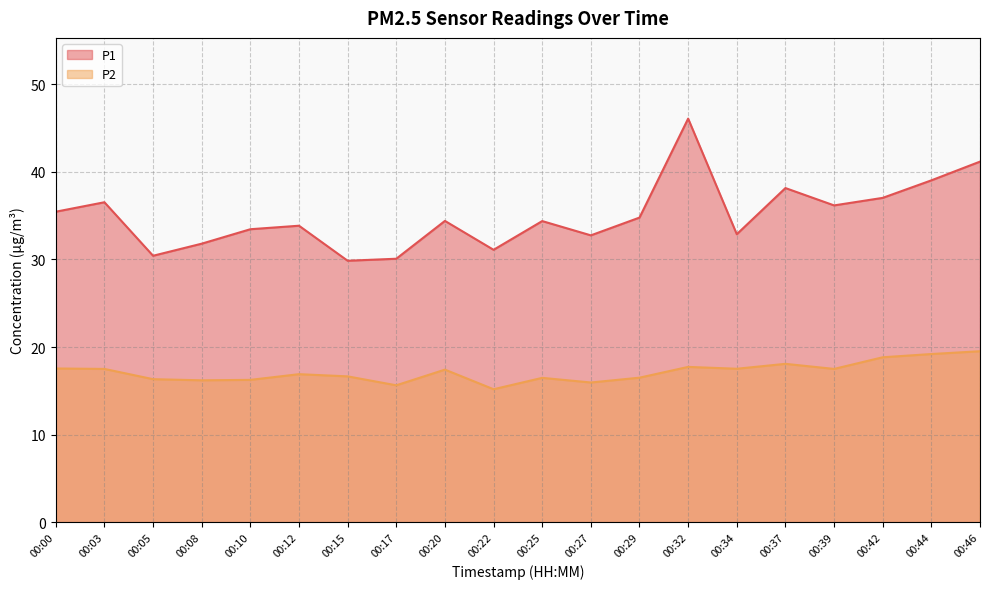

Reading left to right, extract all data points from this chart.

P1: 35.5	36.5	30.4	31.8	33.5	33.9	29.9	30.1	34.4	31.1	34.4	32.8	34.8	46.1	32.9	38.1	36.2	37.0	39.0	41.2
P2: 17.6	17.5	16.3	16.2	16.2	16.9	16.6	15.6	17.4	15.2	16.5	15.9	16.5	17.7	17.5	18.1	17.5	18.8	19.2	19.5